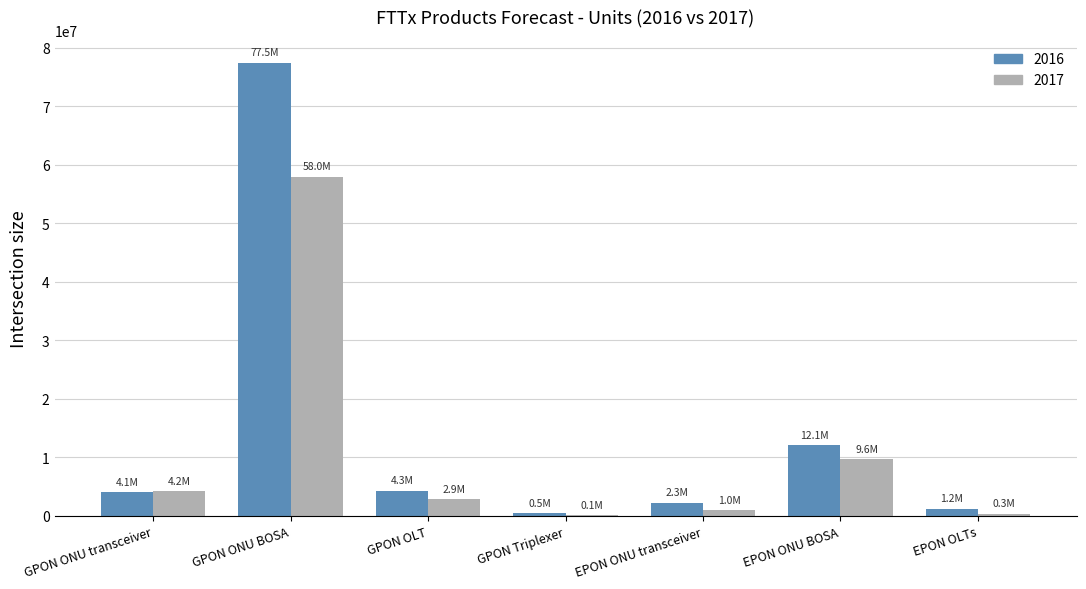

Is it true that 2016 equals 4280529.8 at GPON OLT?

True